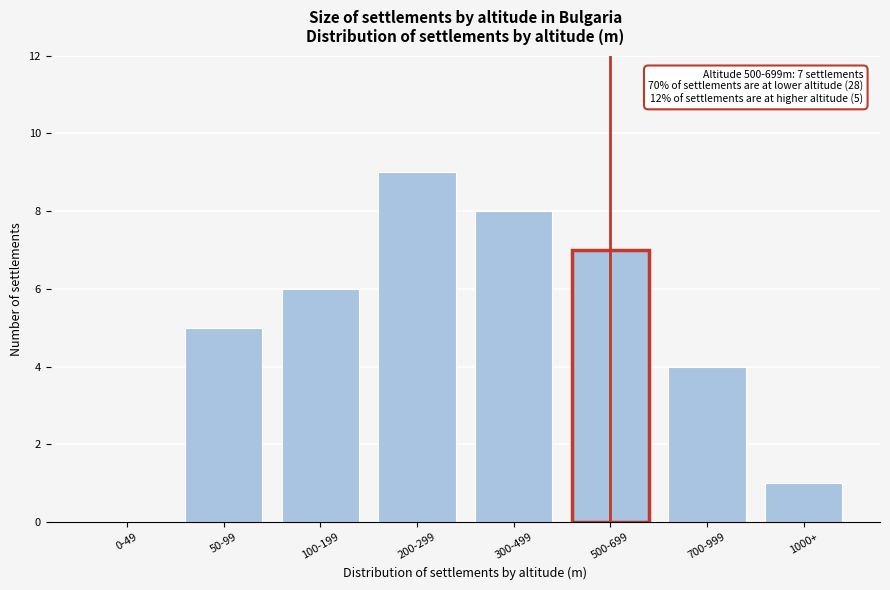

Reading left to right, transcribe all the data shown in this chart.

0-49=0	50-99=5	100-199=6	200-299=9	300-499=8	500-699=7	700-999=4	1000+=1